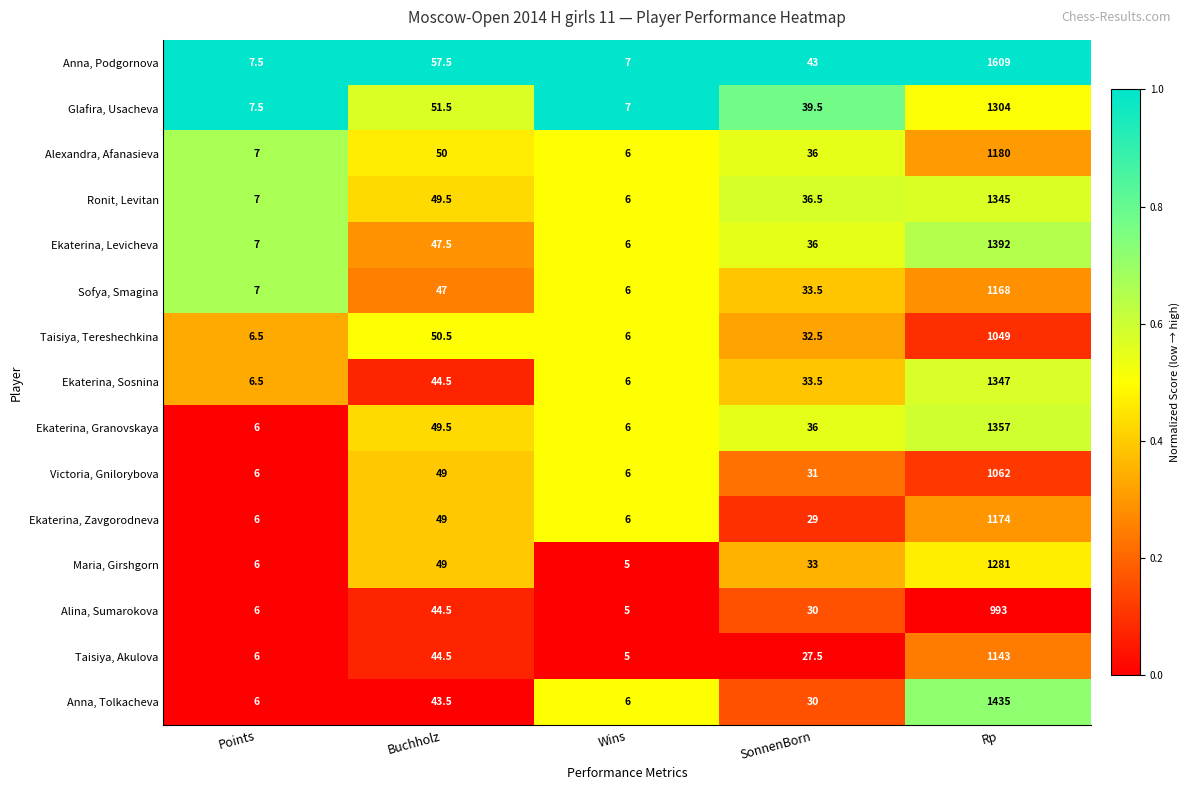

What is the approximate value of Ekaterina, Granovskaya at Buchholz?

49.5